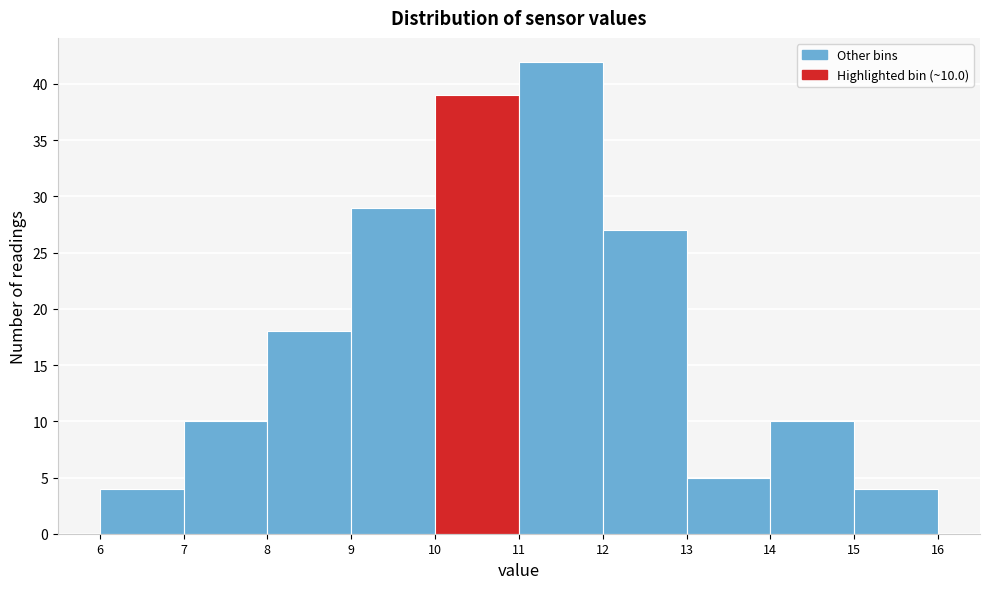

Which range on the x-axis has the tallest bar?

11 to 12